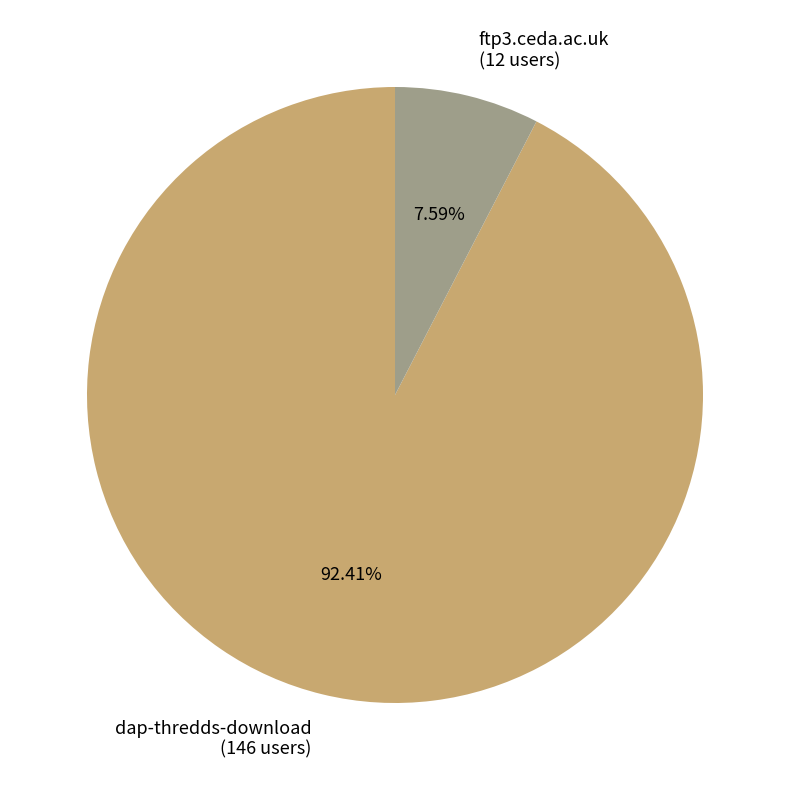

What is the ratio of the value at ftp3.ceda.ac.uk to the value at dap-thredds-download?

0.1